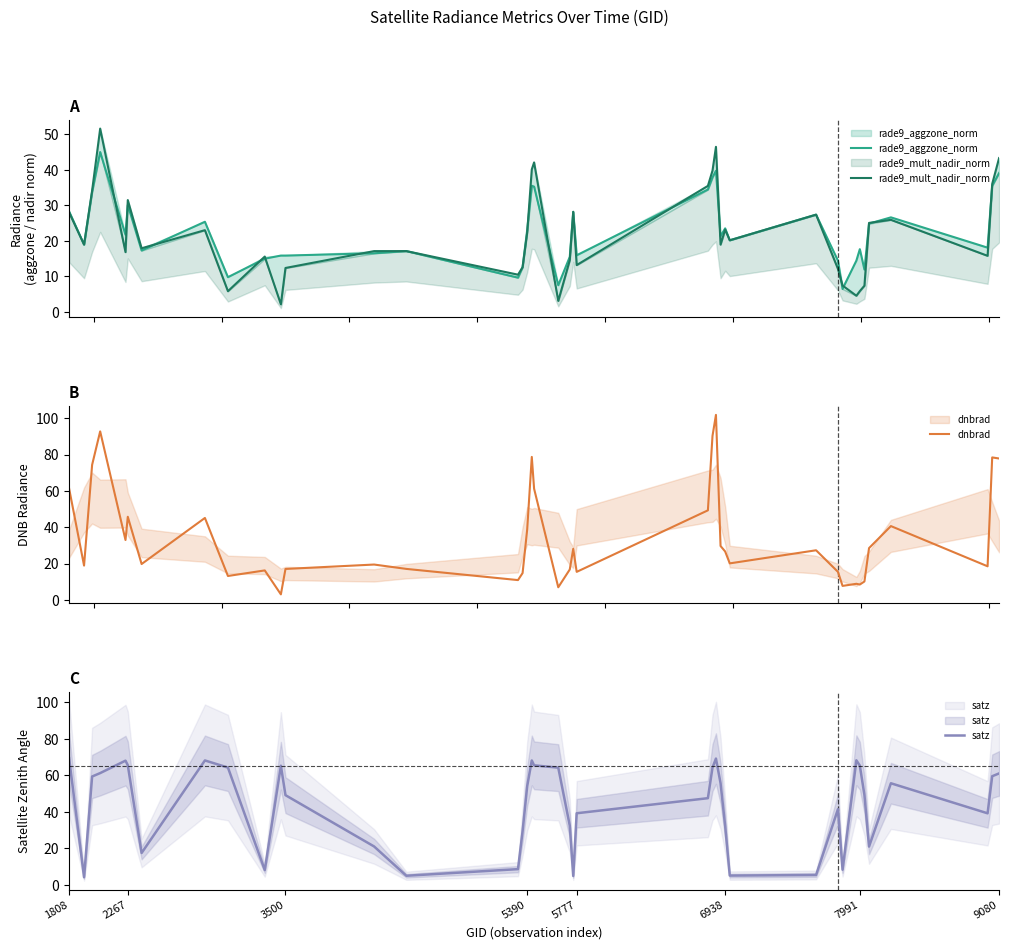

What is the sum of all rade9_mult_nadir_norm values?

871.9